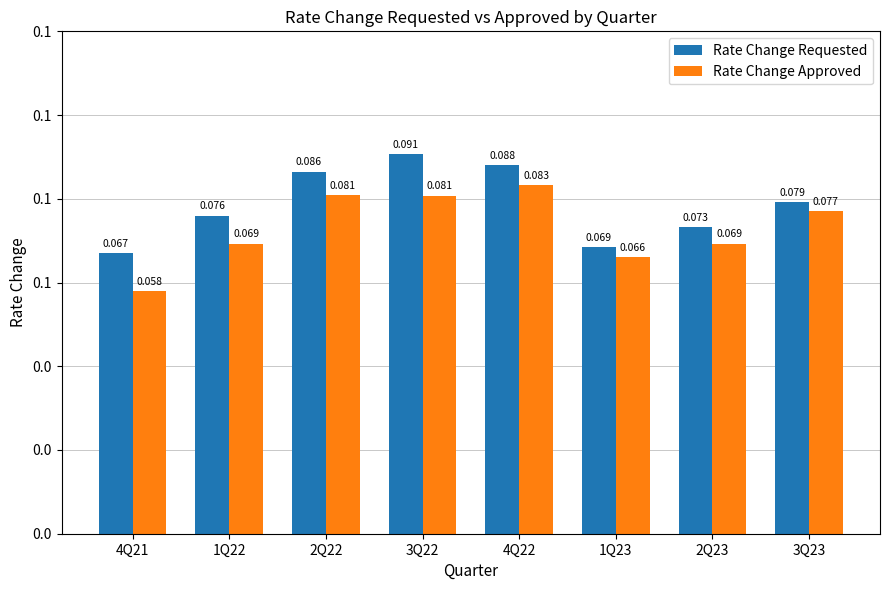

Does the chart contain any negative values?

No